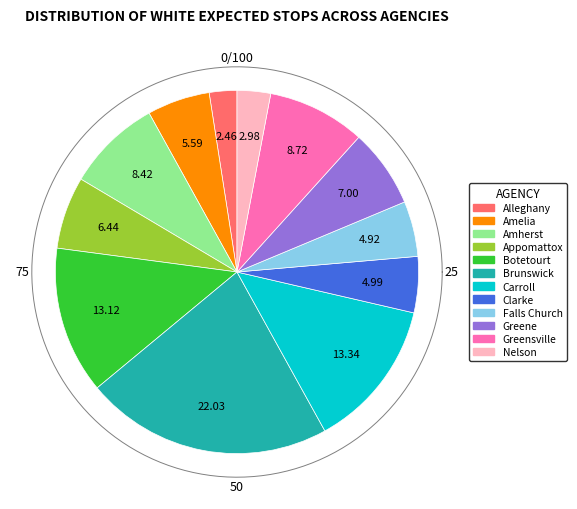

To the nearest percent, what is the average slice percentage?

8%